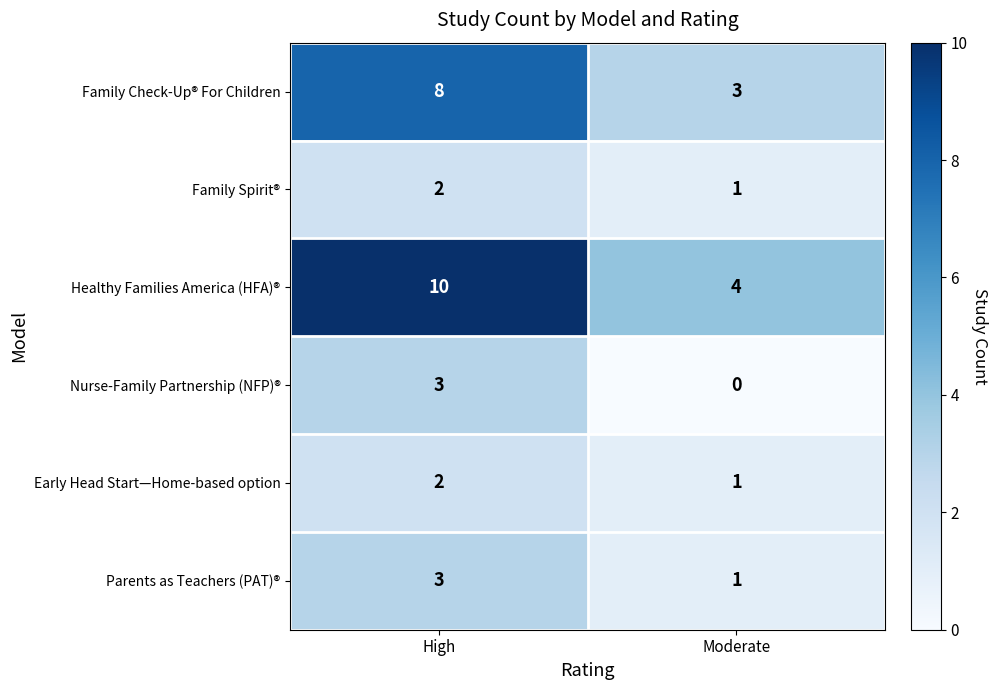

Is it true that Family Spirit® equals 3 at High?

False